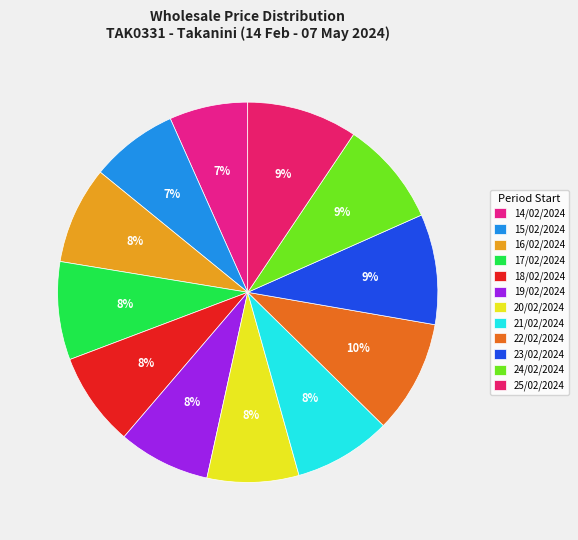

Is it true that 23/02/2024 is 9% of the pie?

True